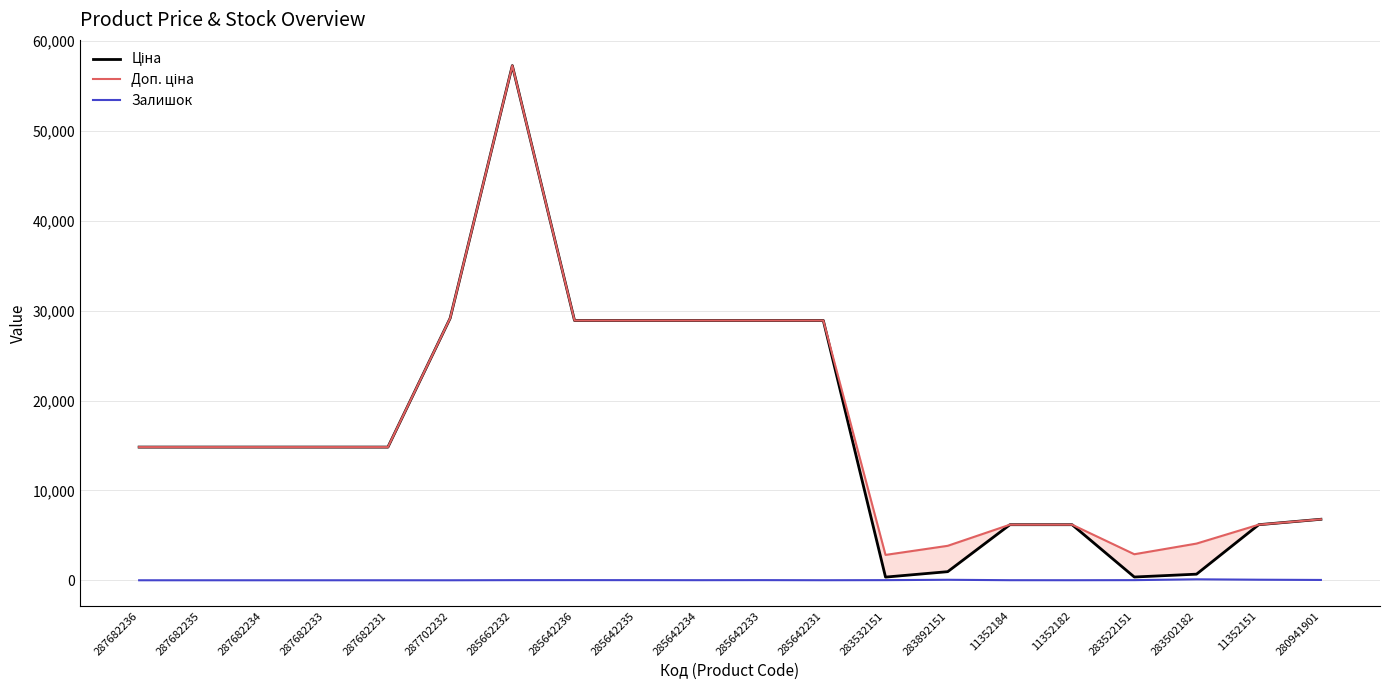

Between 287682234 and 11352151, which series saw the biggest shift?

Ціна